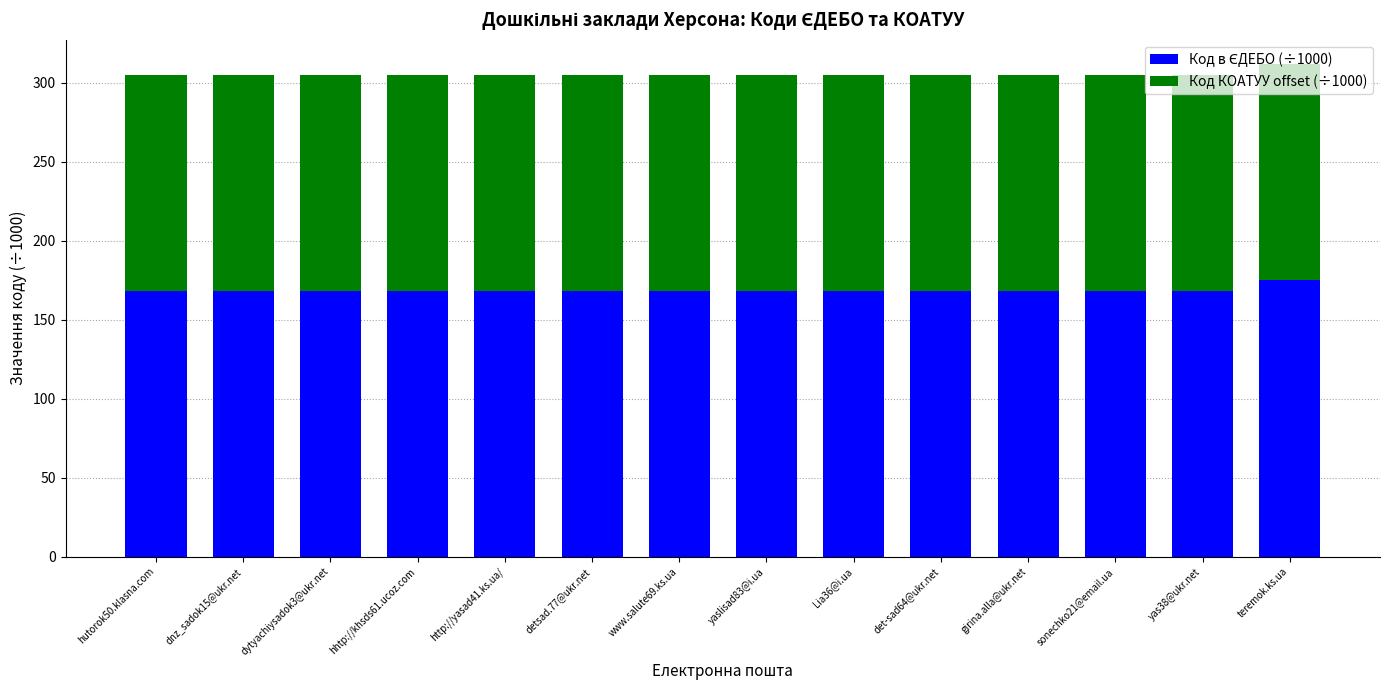

What is the total value across all series at hutorok50.klasna.com?

304.7